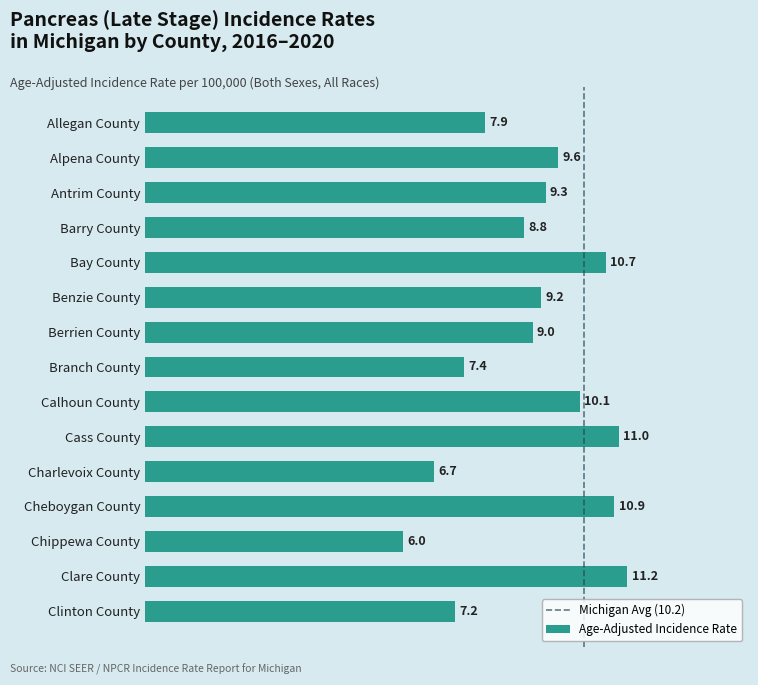

What is the label of the 4th bar from the top?

Barry County